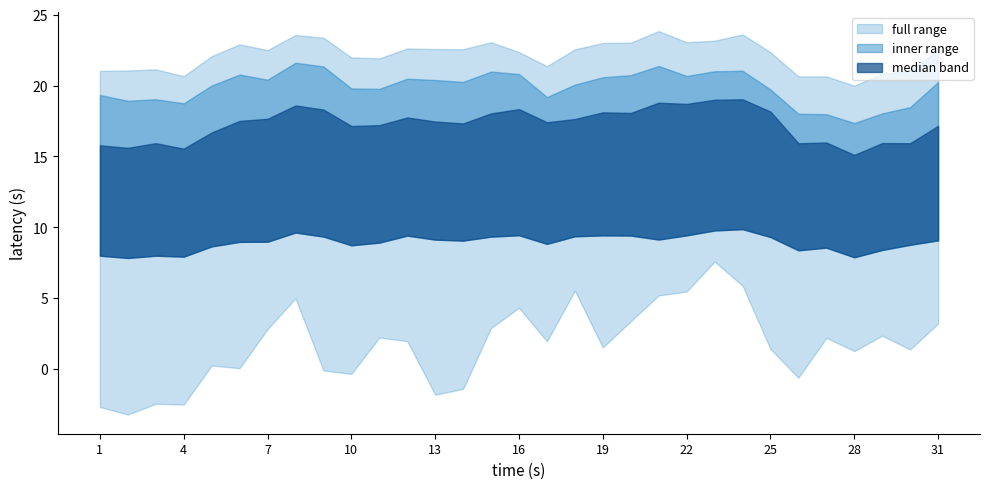

True or false: OC x and [] x intersect in this chart.

False